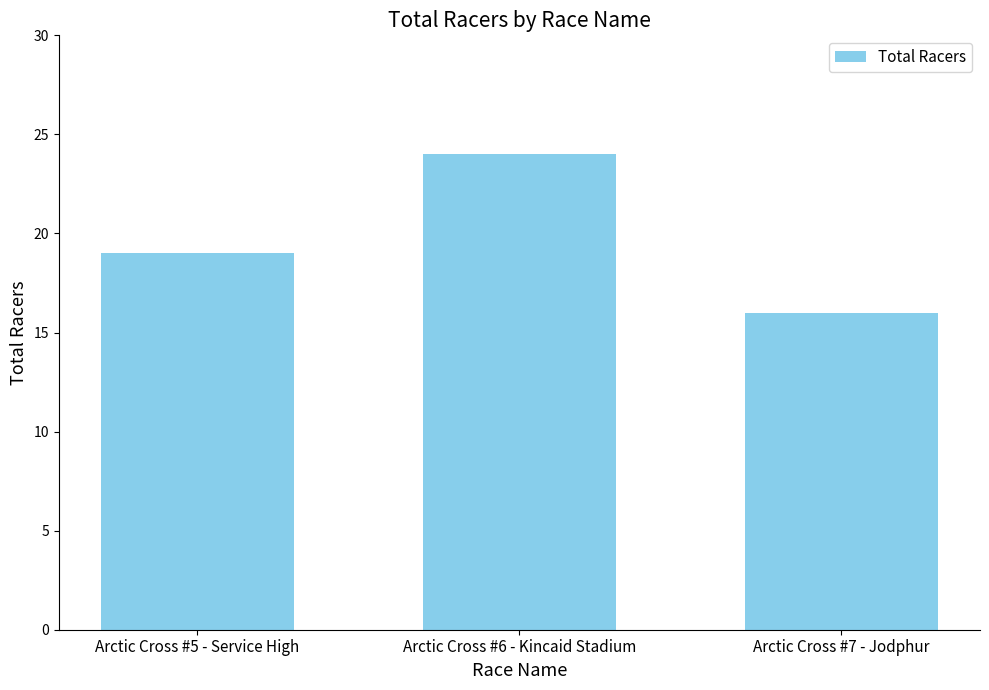

What is the label of the 3rd bar from the right?

Arctic Cross #5 - Service High